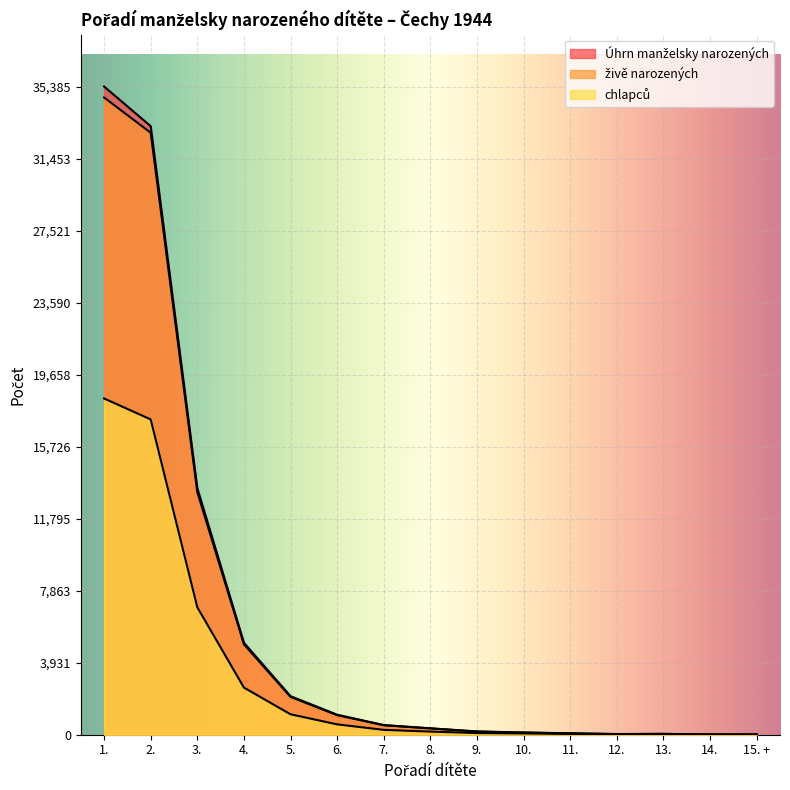

What is the total value across all series at 3.?

33660